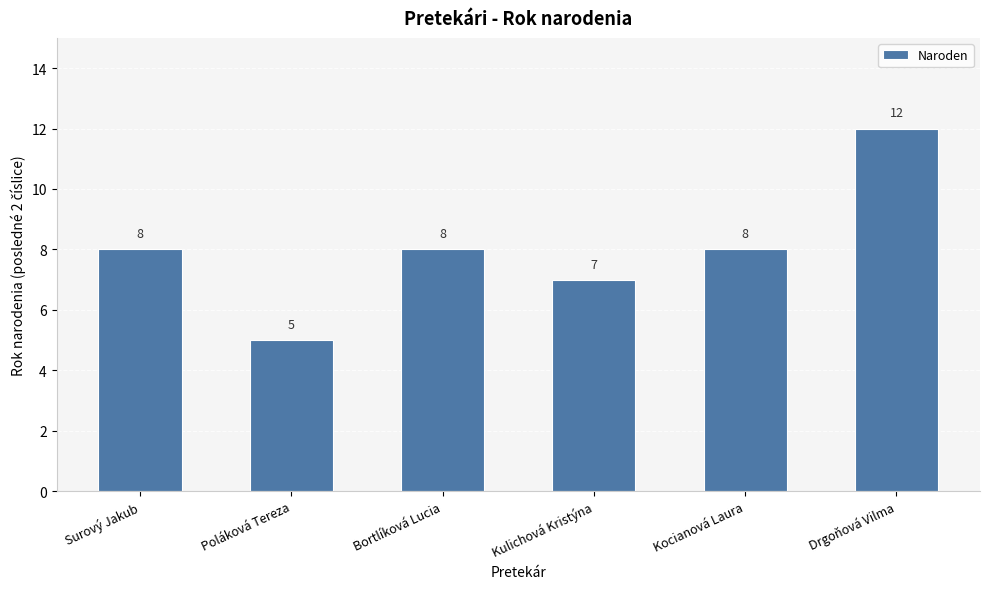

The chart shows a value of 5 at Poláková Tereza. True or false?

True